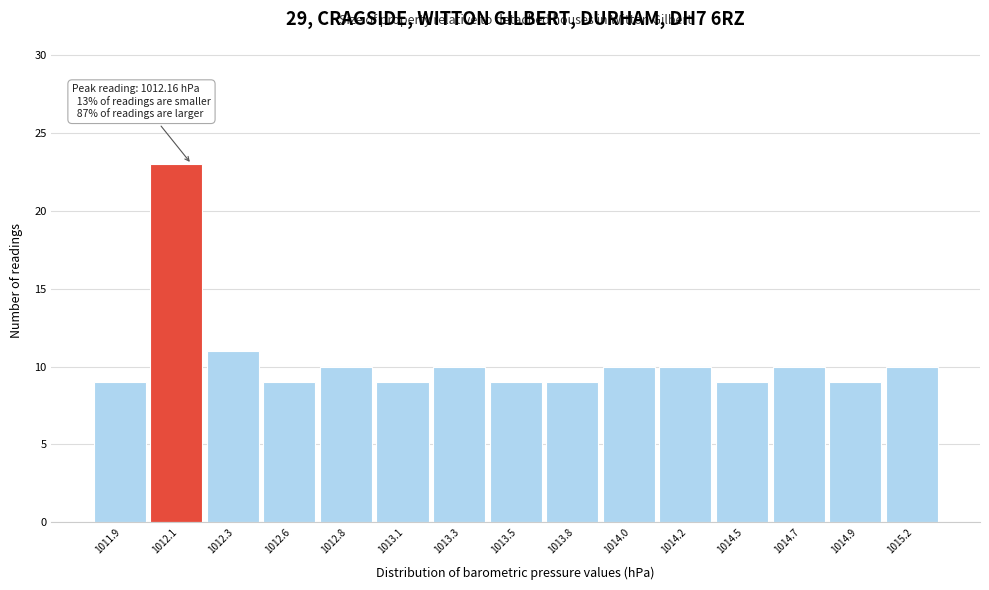

Reading left to right, list all the values displayed in this chart.

9	23	11	9	10	9	10	9	9	10	10	9	10	9	10